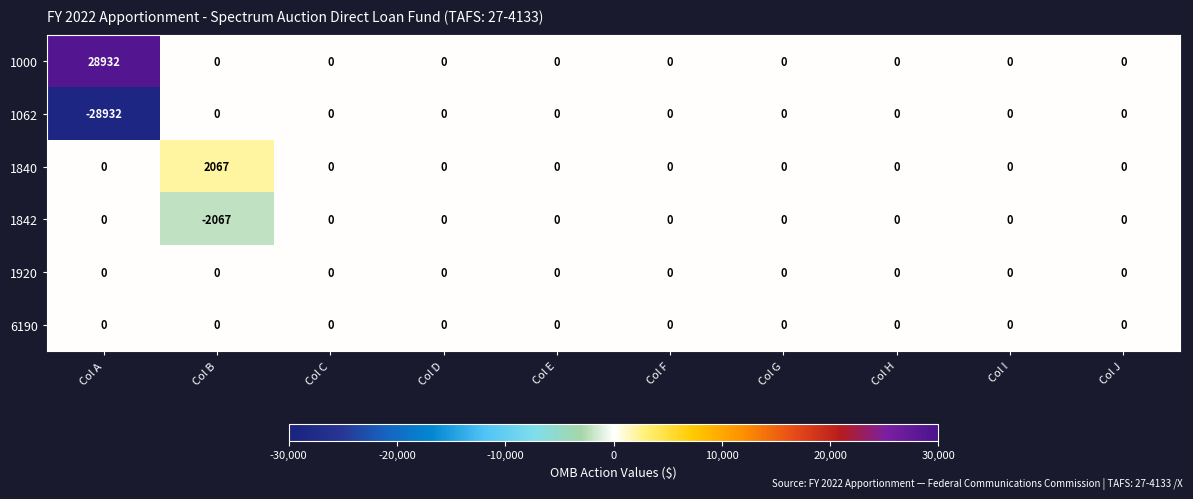

Count the number of categories in the chart.

10